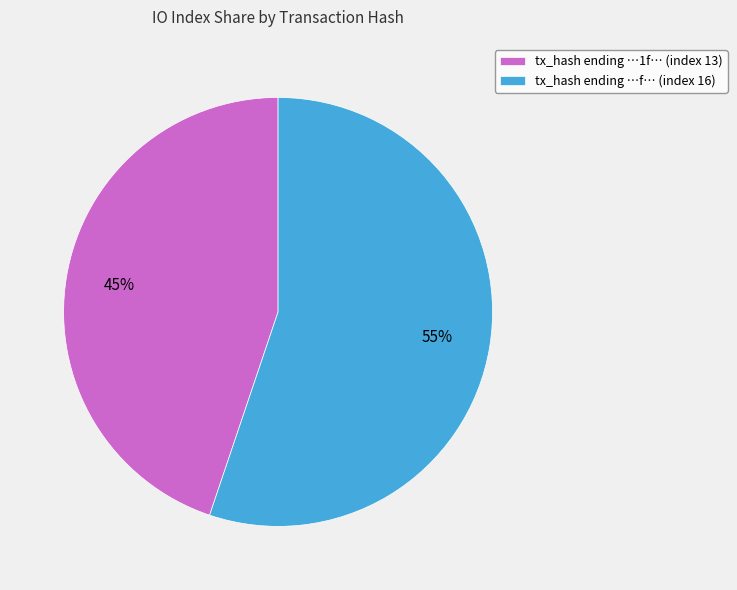

Is it true that tx_hash ending …f… (index 16) is 55% of the pie?

True